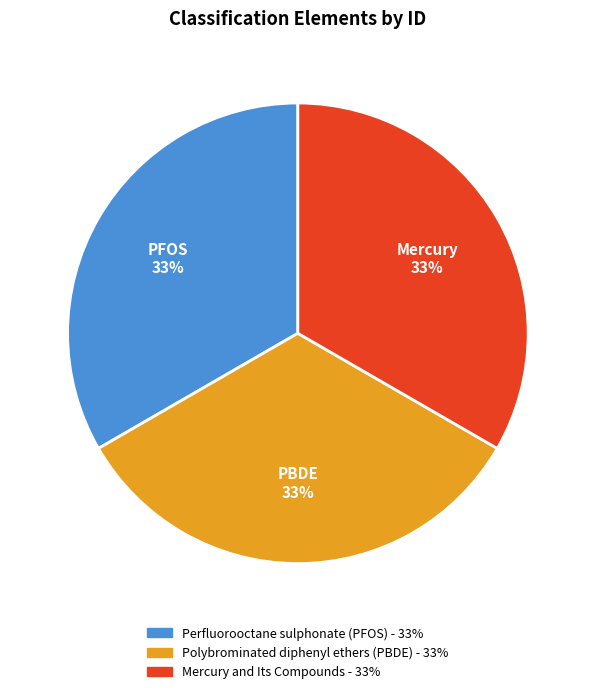

What percentage is the Mercury and Its Compounds slice, to the nearest percent?

33%